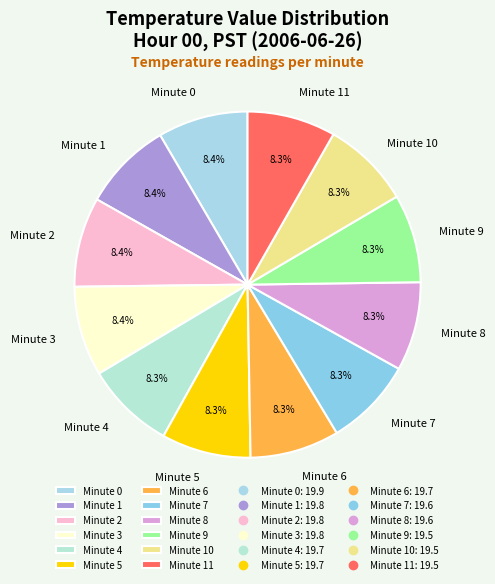

How much of the chart is everything except Minute 8?

91.7%